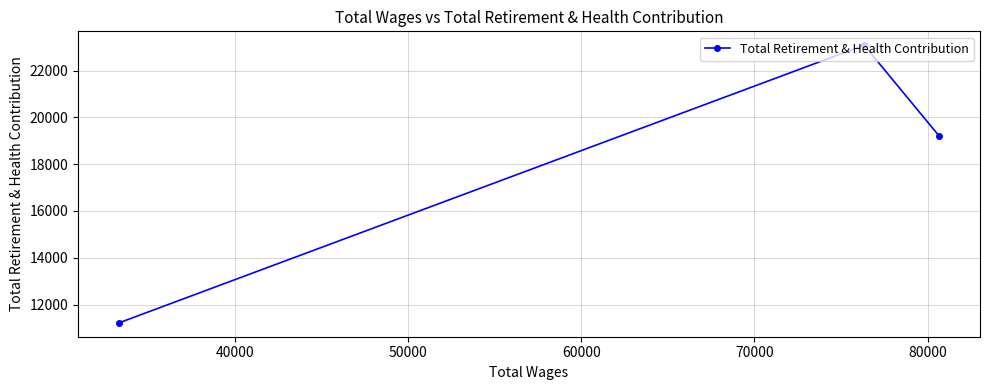

What is the difference between the values at 40000 and 50000?

11866